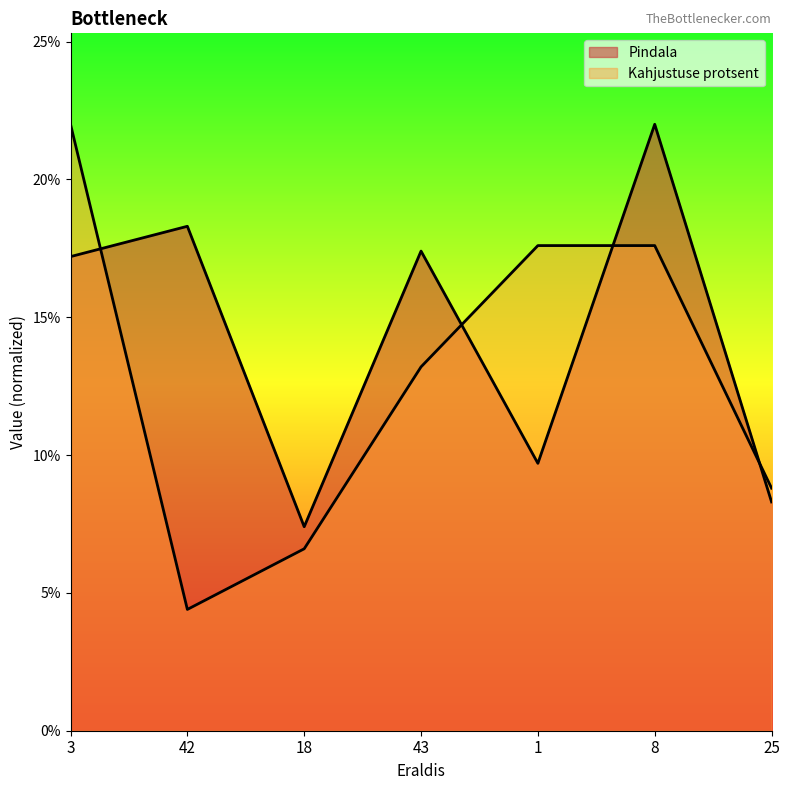

How many interior local valleys does the Kahjustuse protsent series have?

1